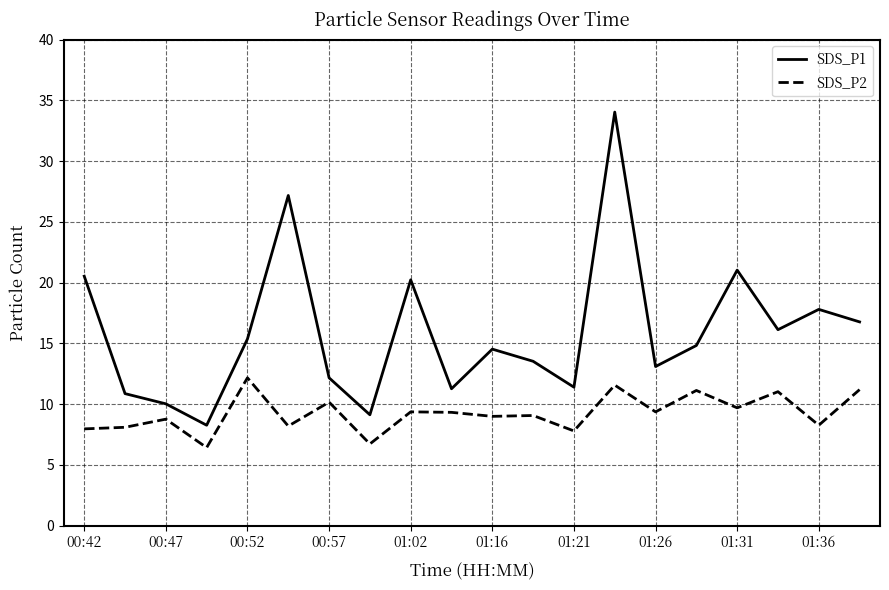

List the series in order of their peak value, highest first.

SDS_P1, SDS_P2